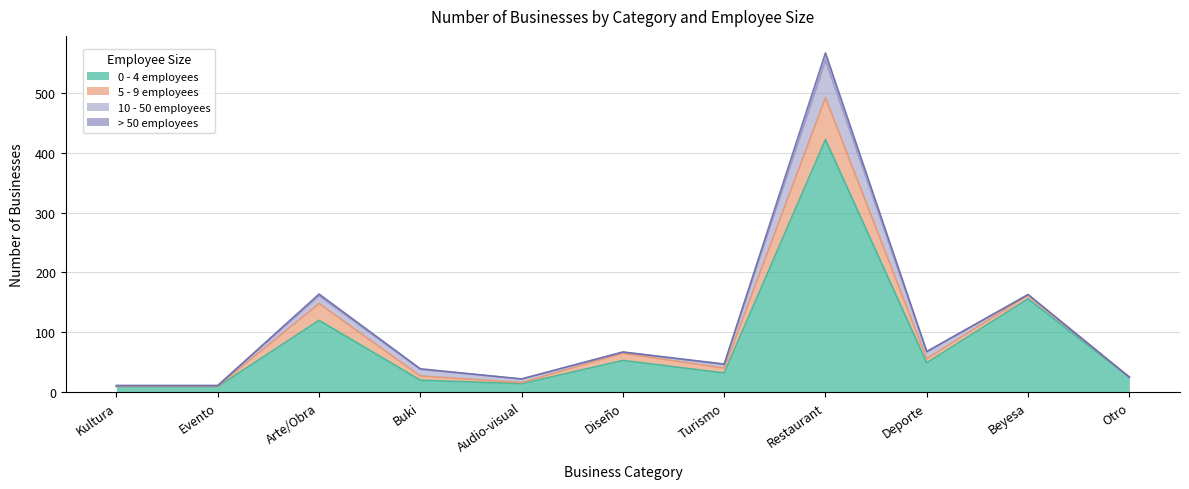

What position from the right is Restaurant?

4